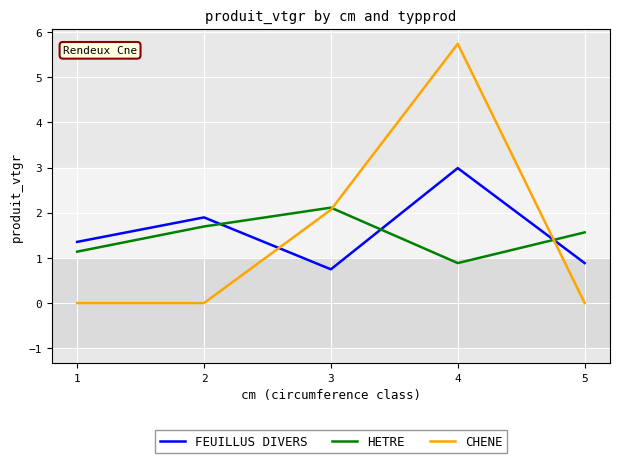

Is it true that FEUILLUS DIVERS equals 1.9 at 2?

True